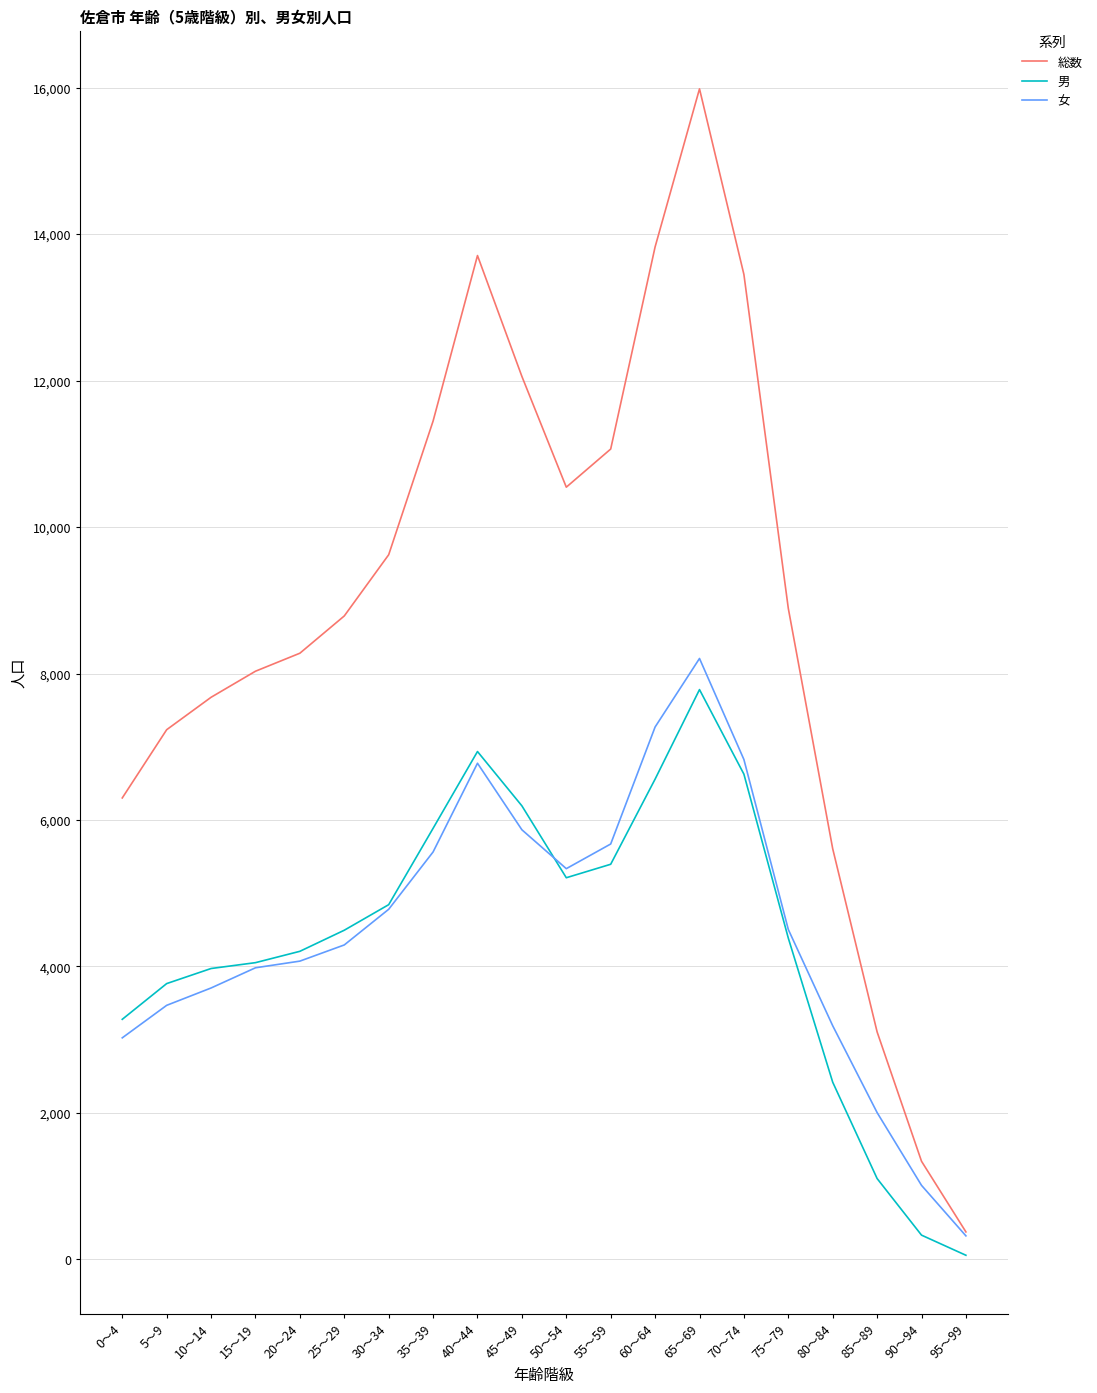

What are all the series names shown in the legend?

総数, 男, 女